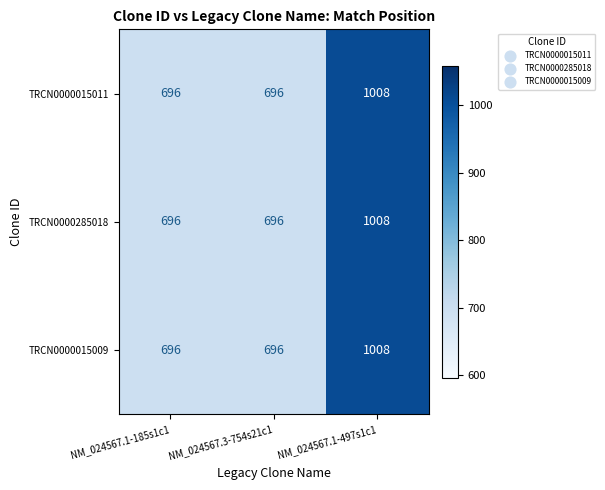

What is the lowest value of the TRCN0000285018 series?

696